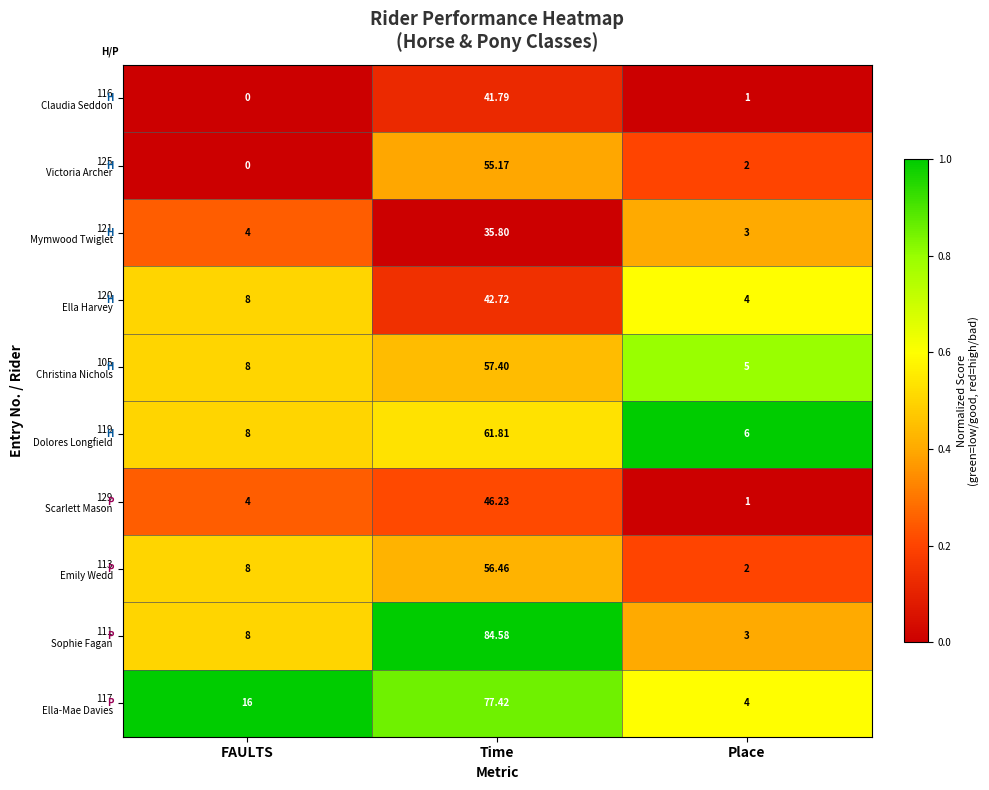

At which category is the sum across all series the highest?

Time